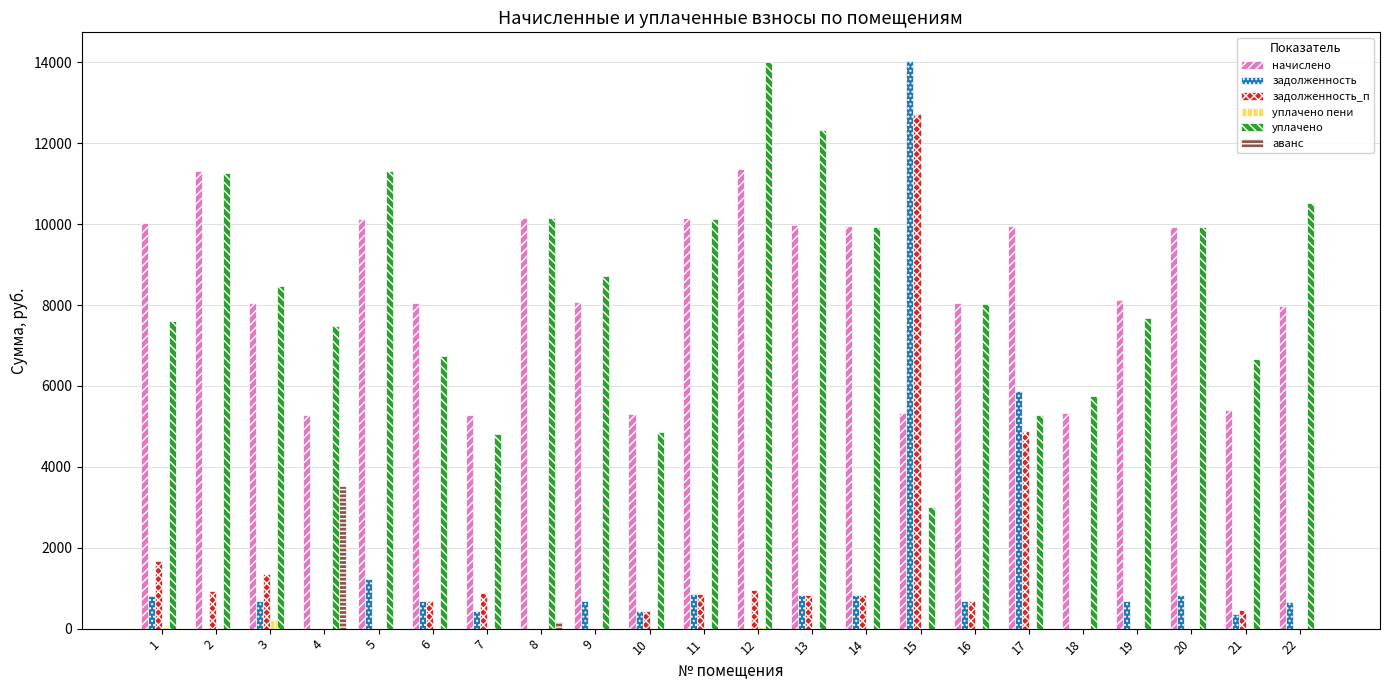

Is the value of уплачено пени at 9 greater than the value of уплачено at 21?

No